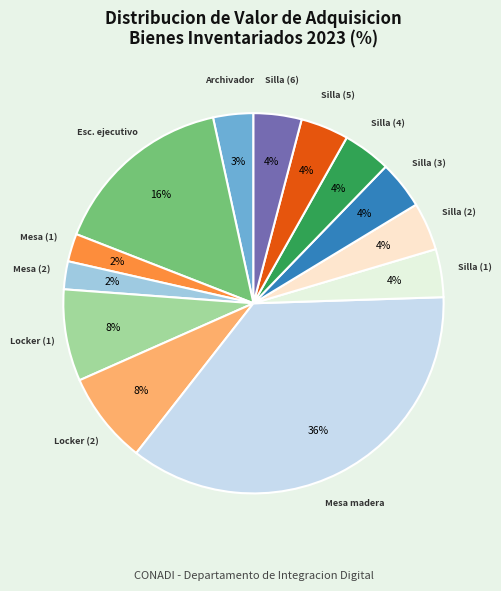

Which has a higher value, Mesa (1) or Archivador?

Archivador